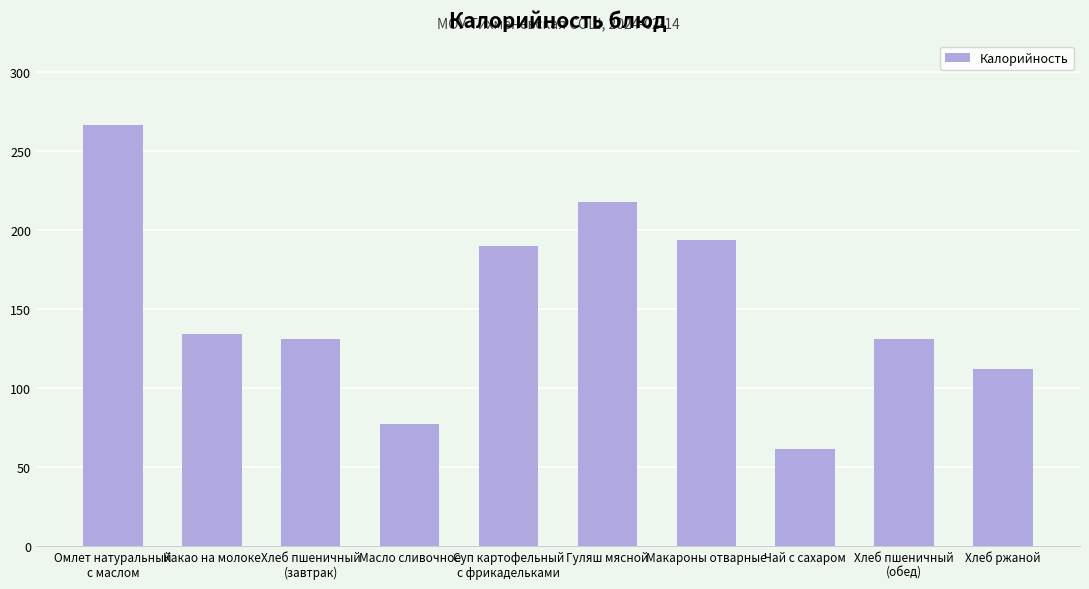

What is the sum of the values at Чай с сахаром and Масло сливочное?

138.0